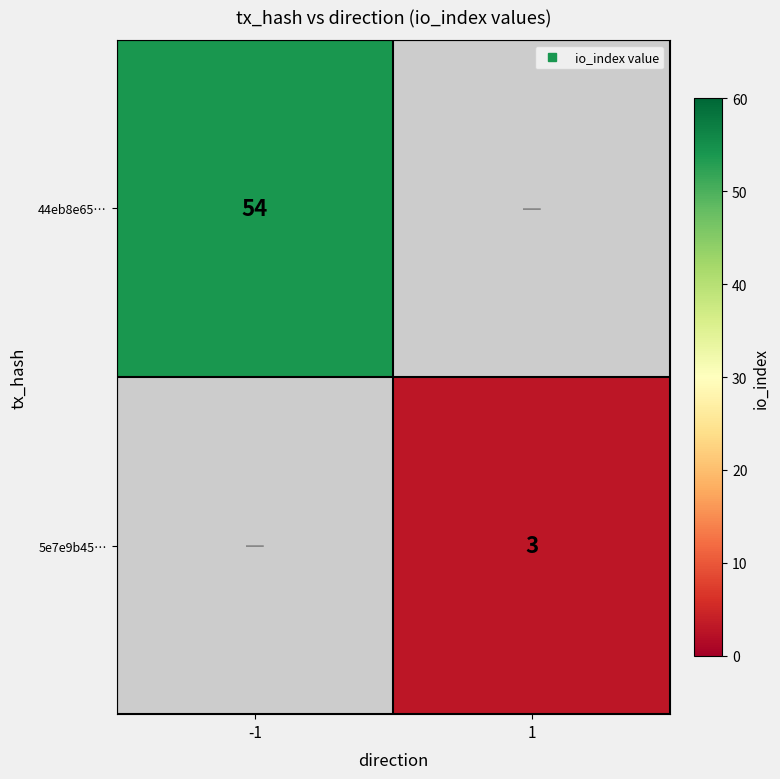

The 44eb8e65… series shows 54.0 at -1. True or false?

True